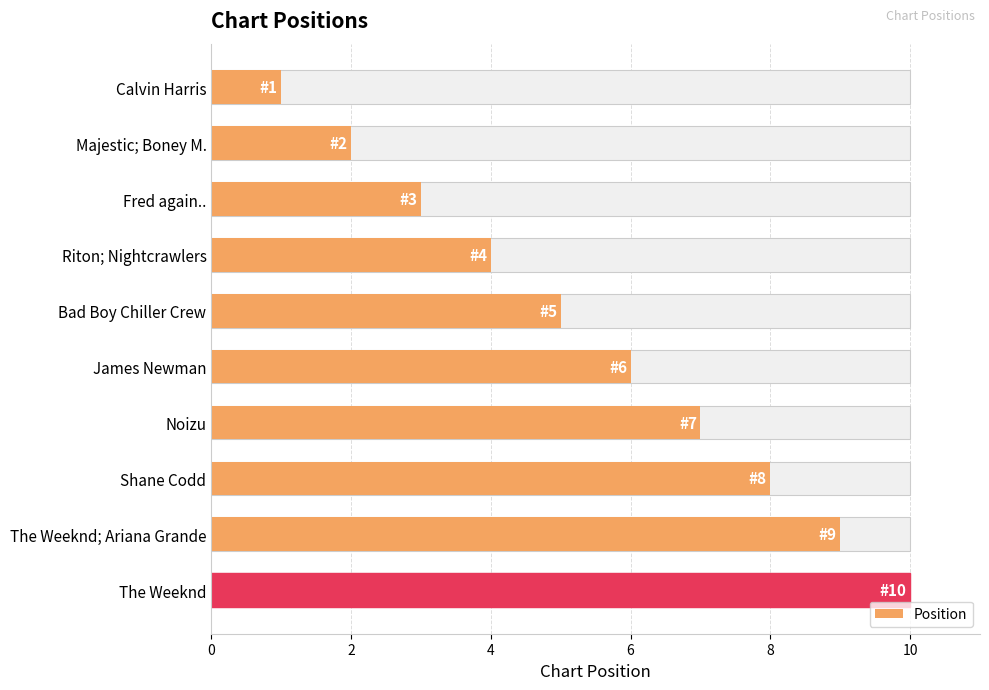

What is the difference between the maximum and minimum values?

9